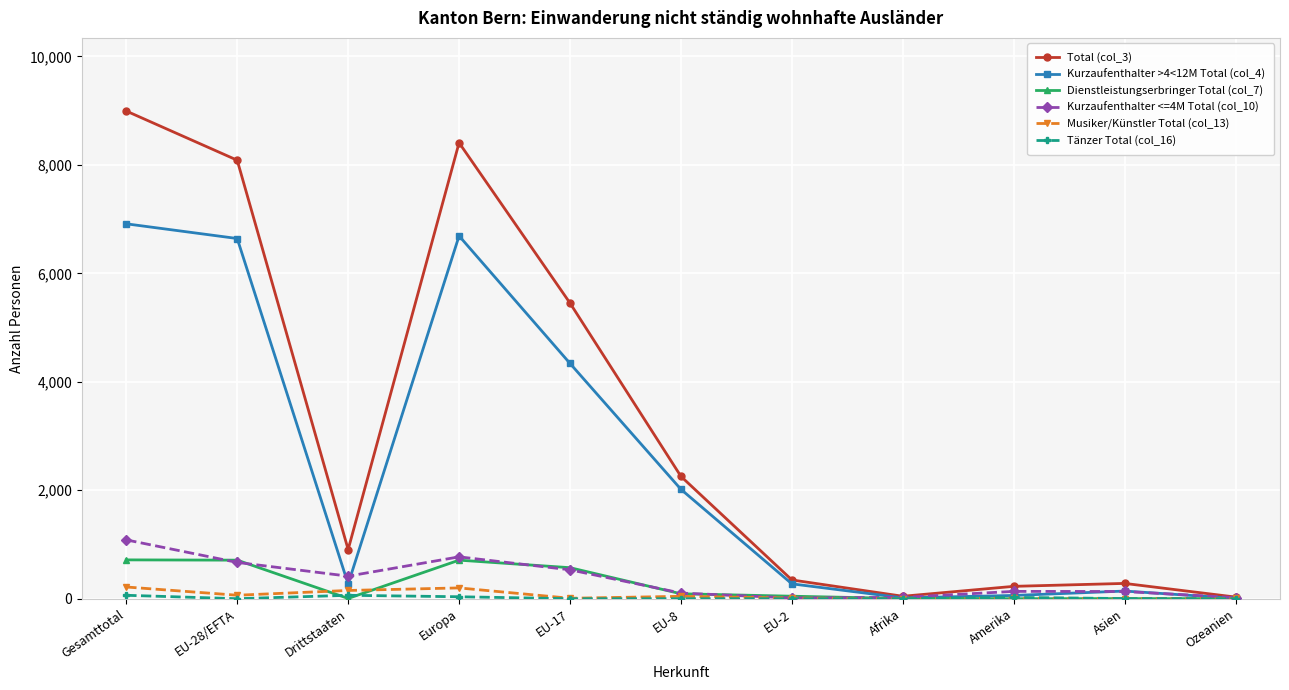

Which series has the widest spread of values?

Total (col_3)